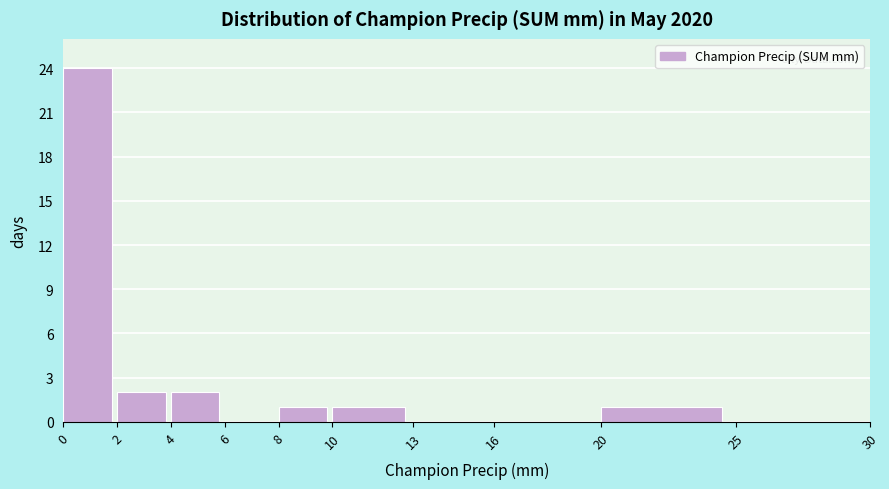

How tall is the bar that spans 8 to 10 on the x-axis? The values are not printed on the chart, so give them approximately, as read against the axis.

1